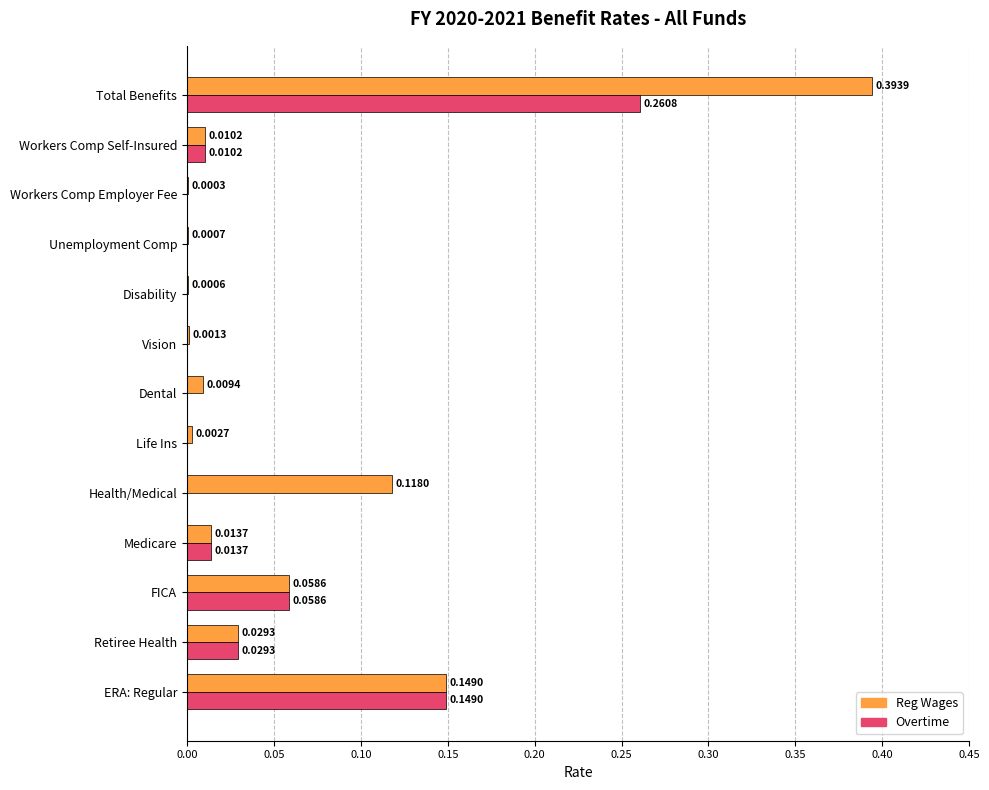

At which category is the sum across all series the highest?

Total Benefits